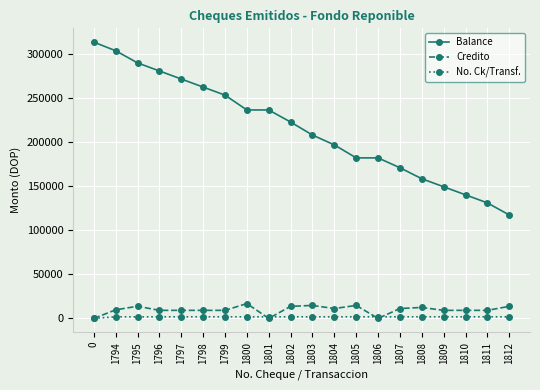

What is the difference between the No. Ck/Transf. values at 1798 and 1796?

2.0